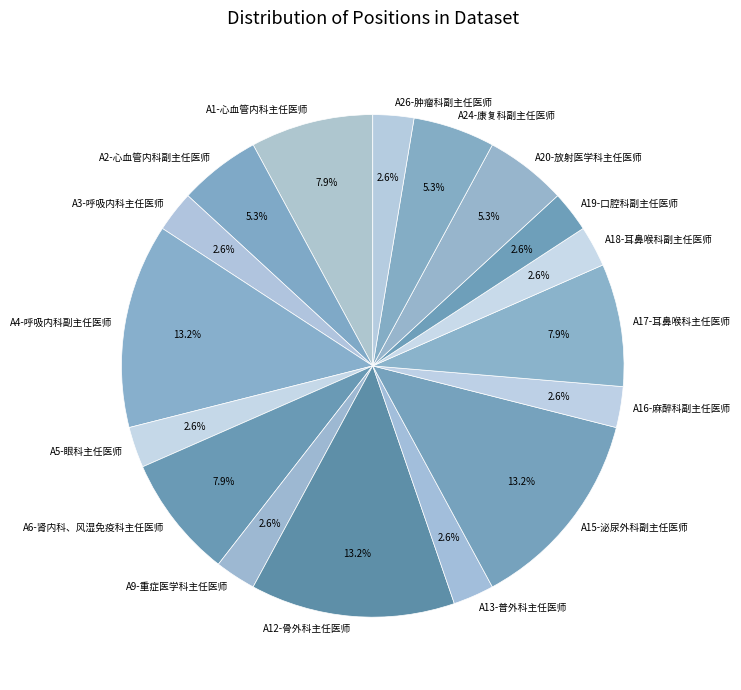

How many segments does this pie chart have?

17